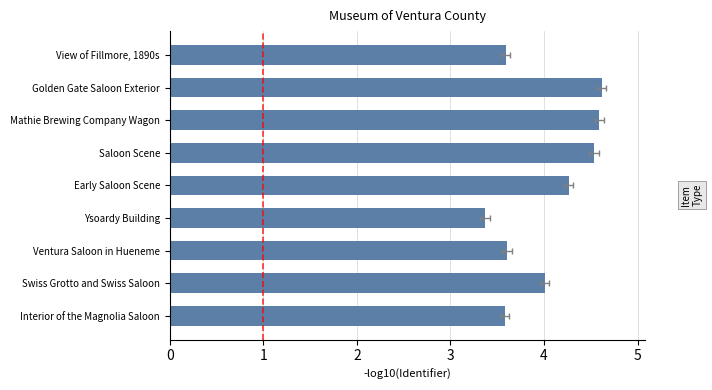

Read the value at Interior of the Magnolia Saloon.

3.6